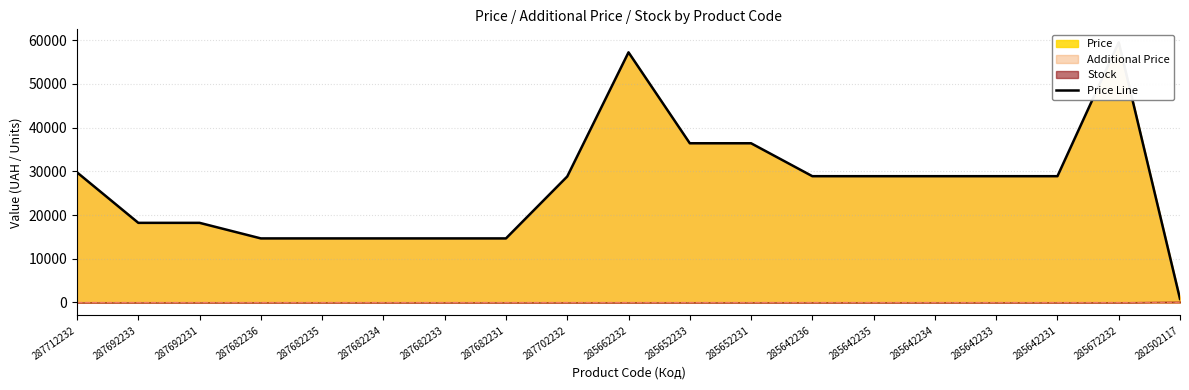

Is it true that the value at 285652233 is 51637.3?

False